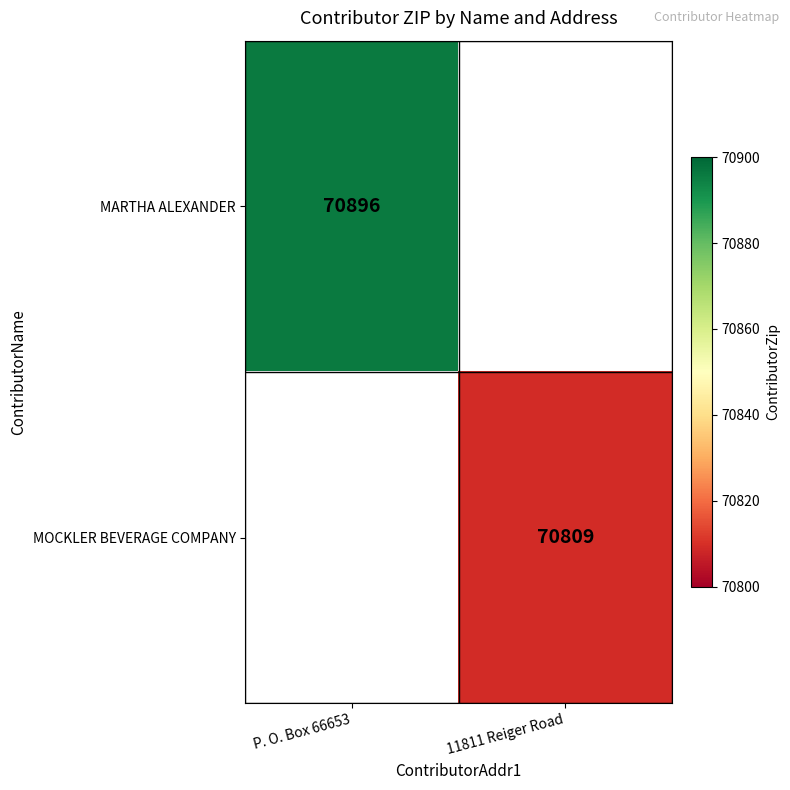

Is it true that MARTHA ALEXANDER equals 31341 at P. O. Box 66653?

False